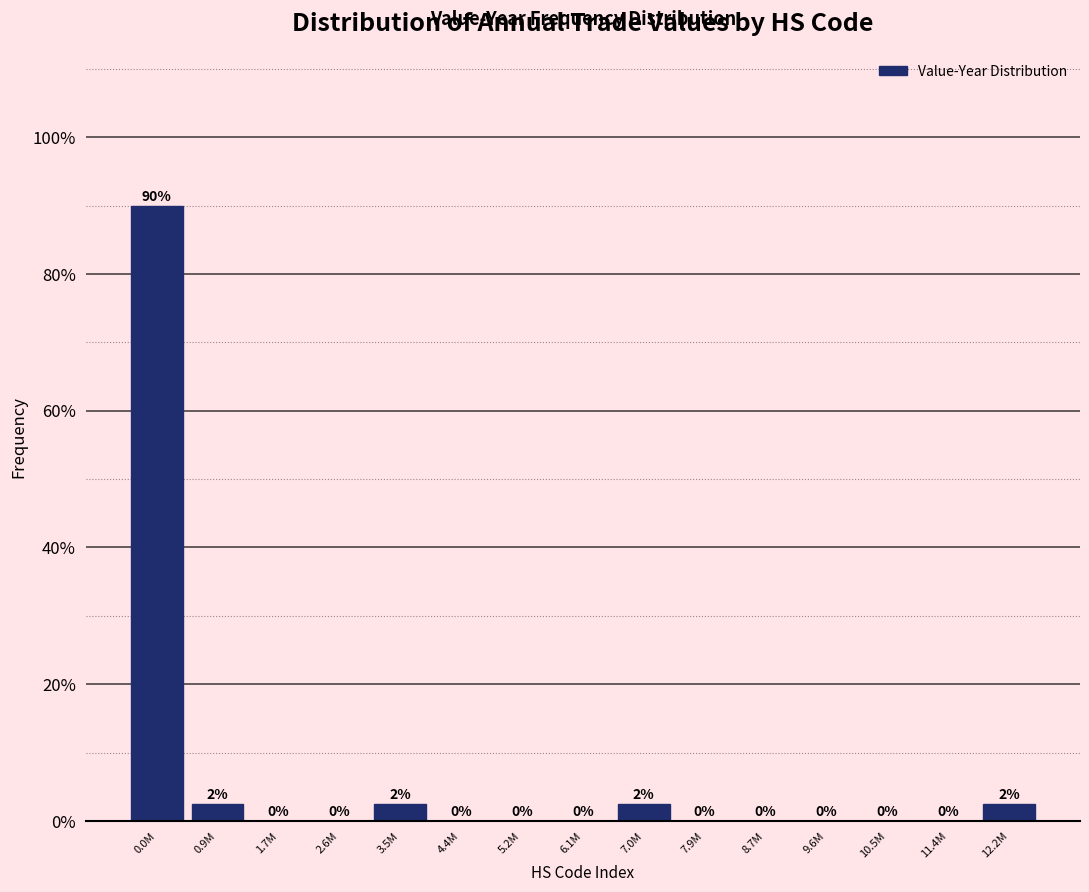

Which has a higher value, 12.2M or 4.4M?

12.2M